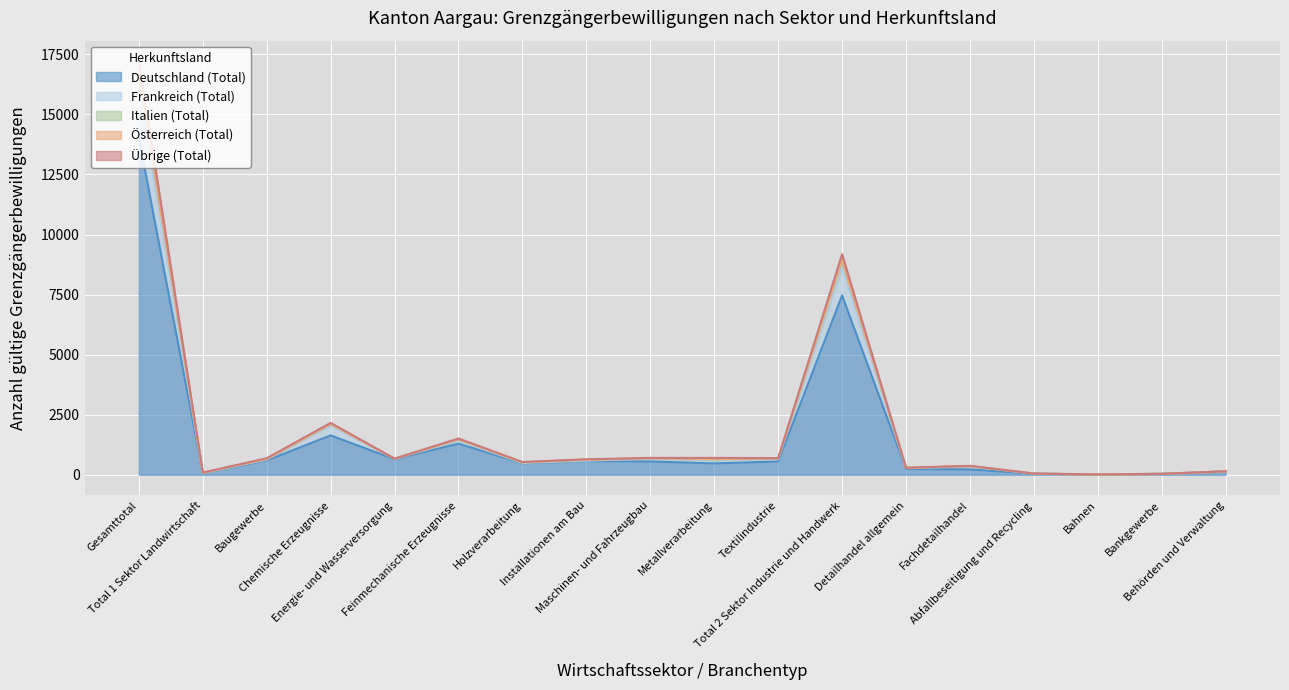

What is the label of the 9th point from the right?

Metallverarbeitung